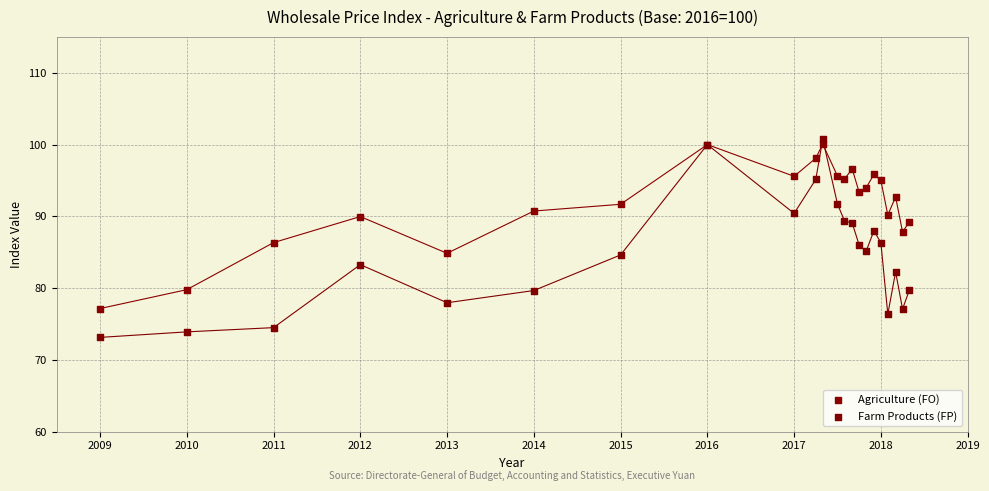

Which series reaches the minimum Y coordinate?

Farm Products (FP)